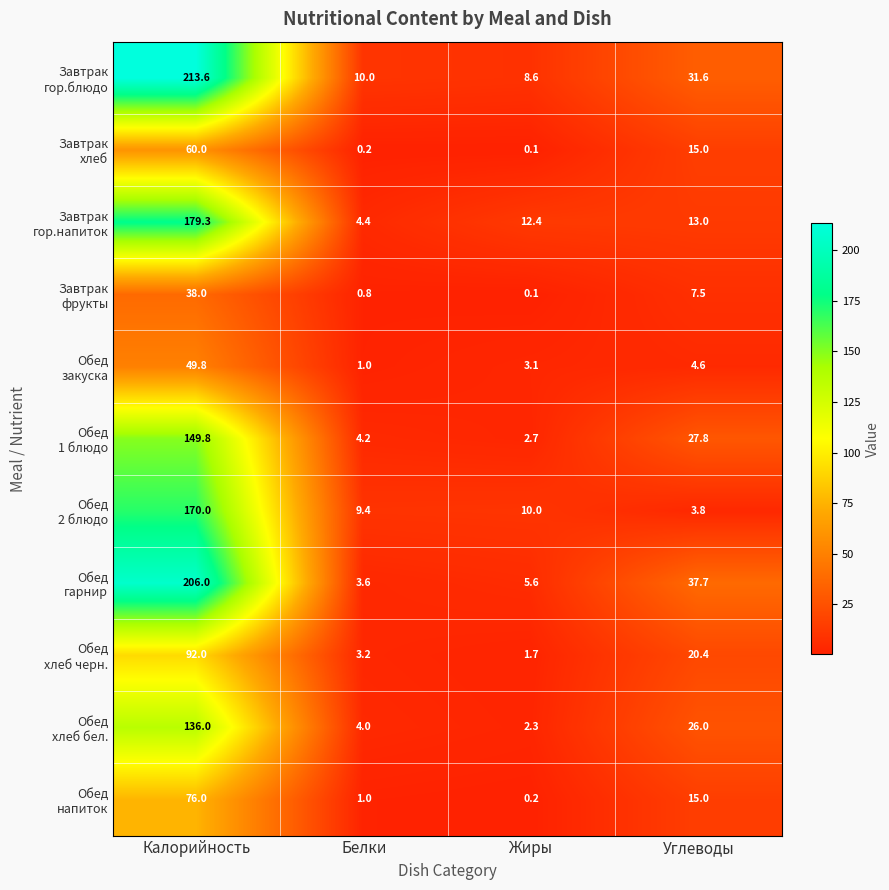

What is the total value across all series at Углеводы?

202.4